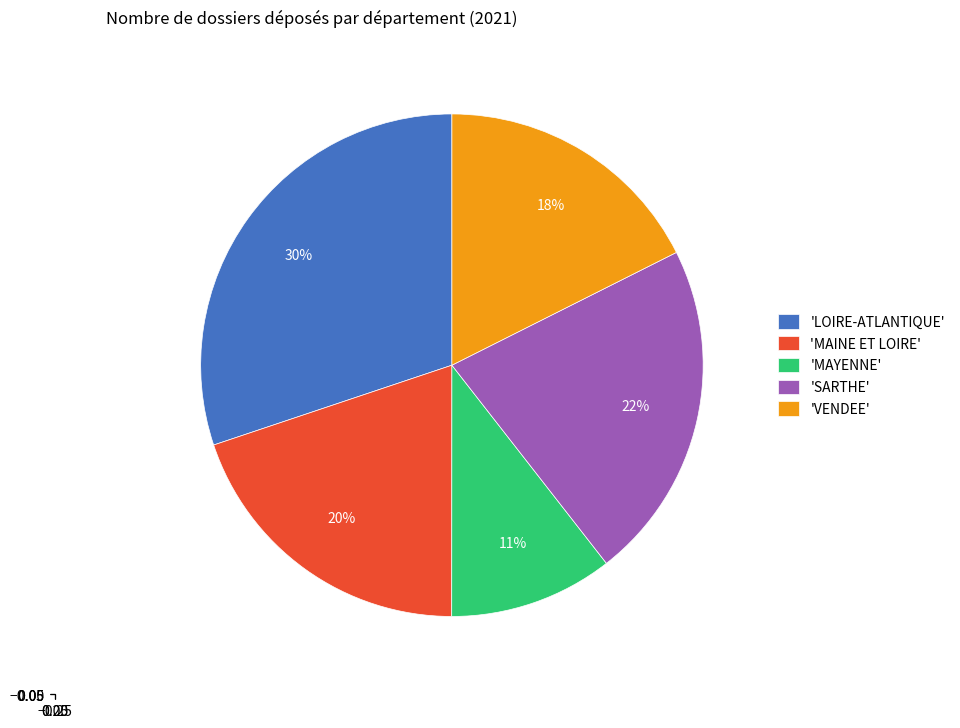

To the nearest percent, what is the difference between the 'SARTHE' and 'MAINE ET LOIRE' slice percentages?

2%